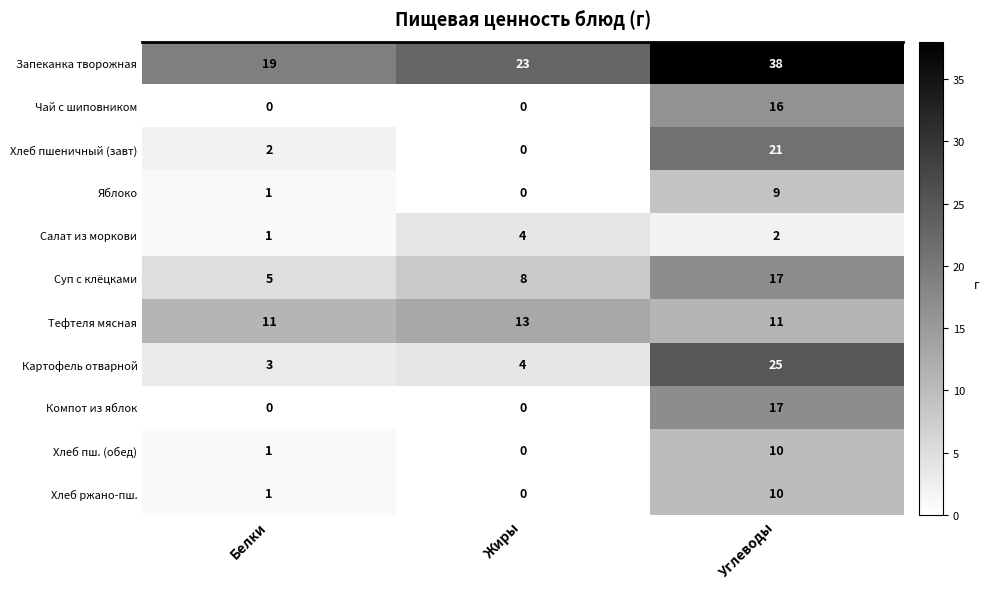

The Хлеб ржано-пш. series shows 0 at Белки. True or false?

False